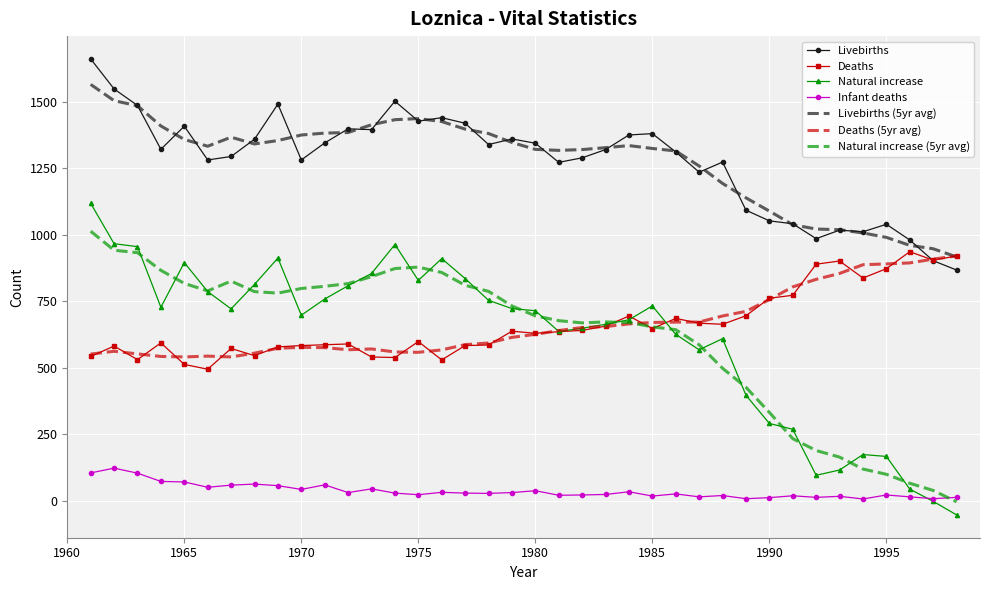

Which series has the largest range (max minus min)?

Natural increase